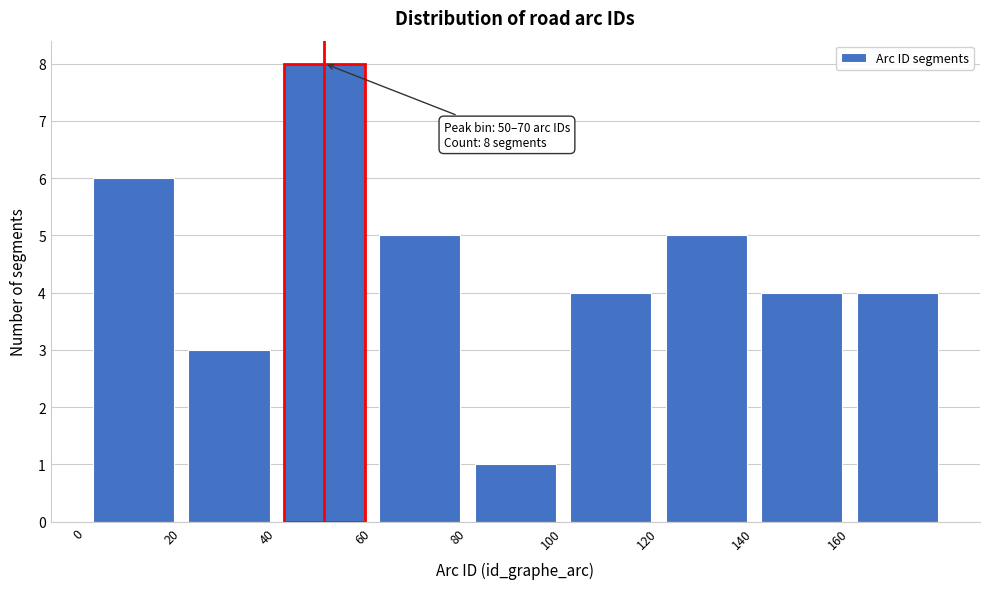

Which range on the x-axis has the tallest bar?

40 to 60